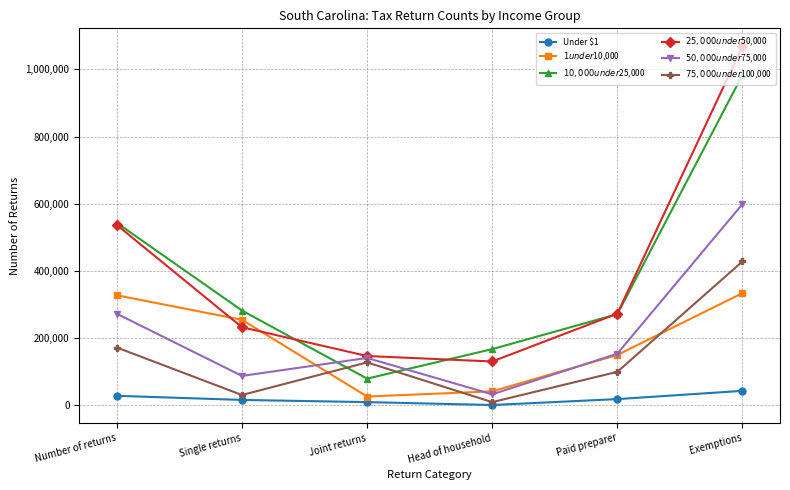

What is the average value of the $1 under $10,000 series?

189182